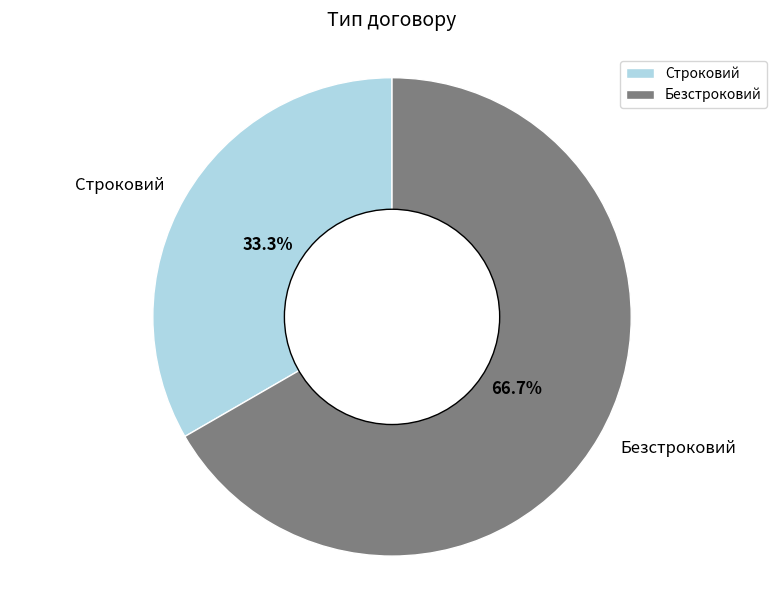

What is the total percentage of Строковий and Безстроковий?

100.0%